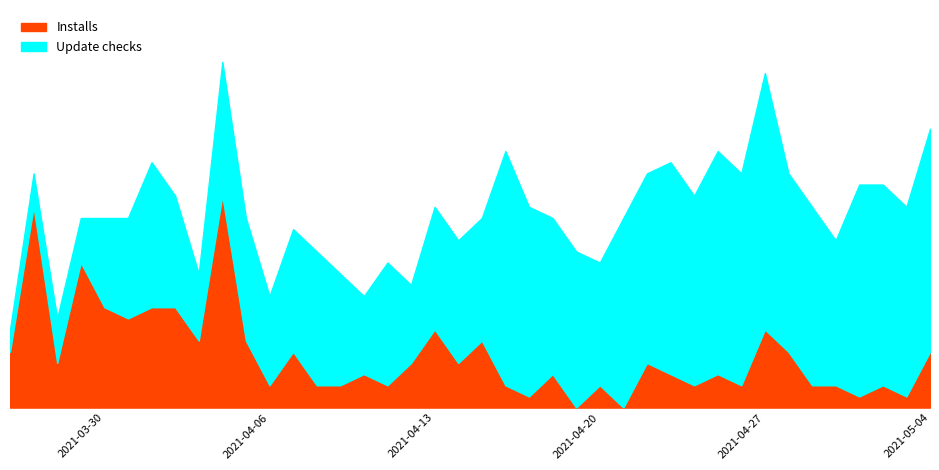

At which label does Update checks first exceed 12?

2021-04-01